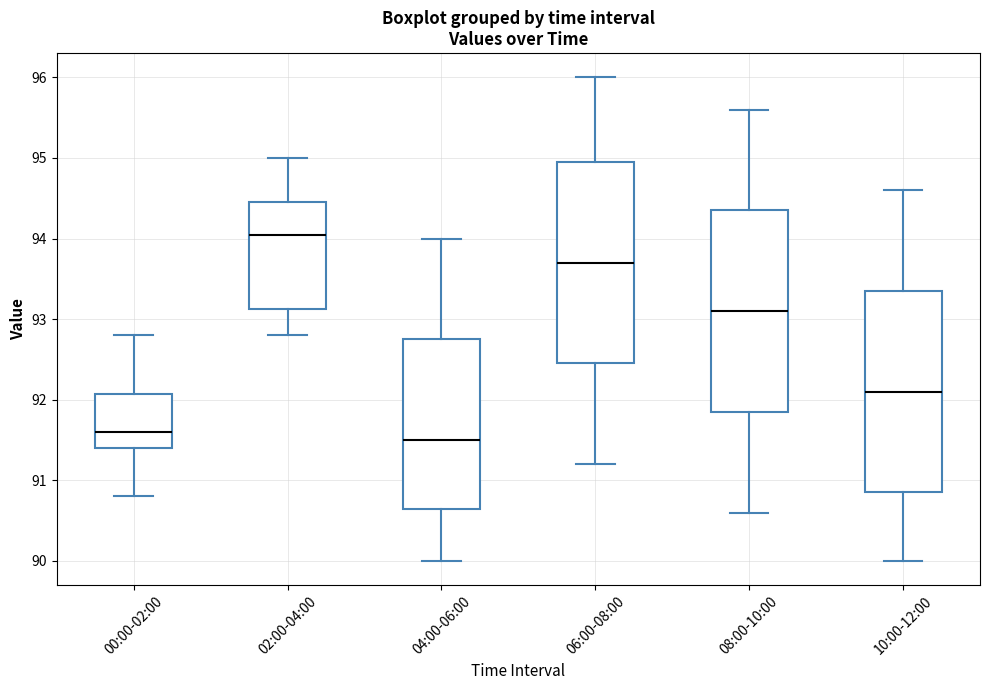

Reading left to right, read every box against the y-axis: the position of its median line, the range the box covers, and the ends of its whiskers. The values are not printed on the chart, so give them approximately, as read against the axis.

00:00-02:00: median 91.6, box 91.4 to 92.1, whiskers 90.8 to 92.8
02:00-04:00: median 94.1, box 93.1 to 94.5, whiskers 92.8 to 95.0
04:00-06:00: median 91.5, box 90.7 to 92.8, whiskers 90.0 to 94.0
06:00-08:00: median 93.7, box 92.5 to 95.0, whiskers 91.2 to 96.0
08:00-10:00: median 93.1, box 91.9 to 94.4, whiskers 90.6 to 95.6
10:00-12:00: median 92.1, box 90.9 to 93.4, whiskers 90.0 to 94.6